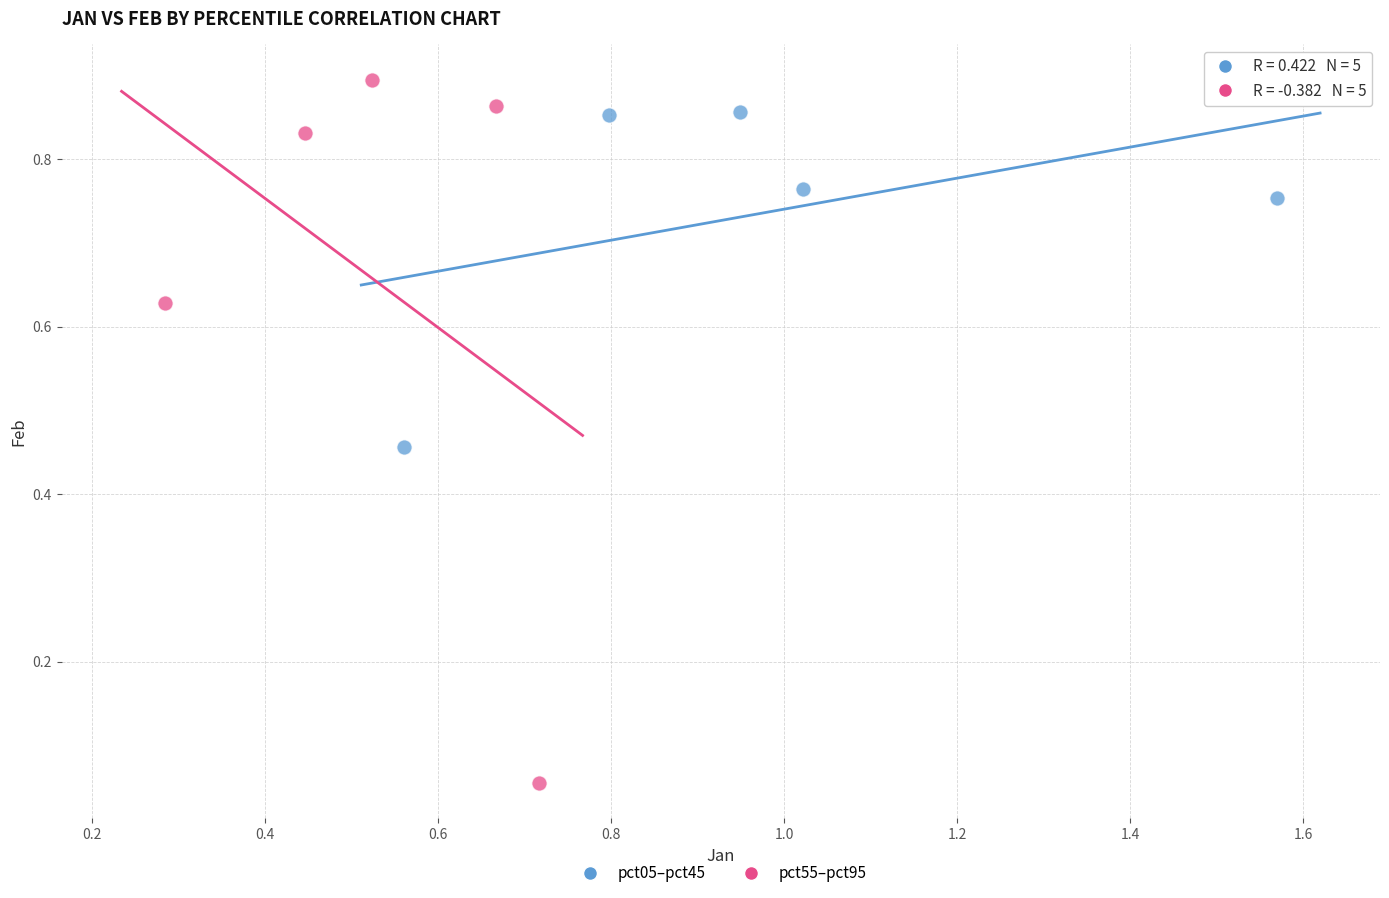

Which series reaches the minimum Y coordinate?

pct55–pct95